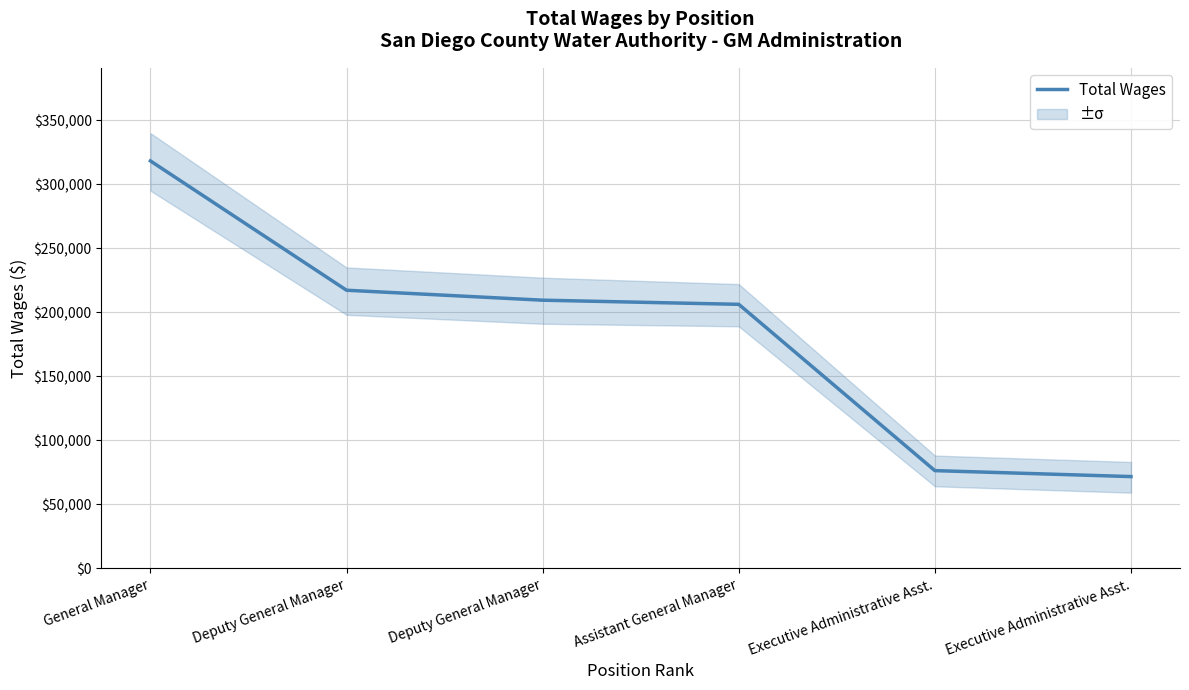

What is the sum of the values at Deputy General Manager and Executive Administrative Asst.?

288778